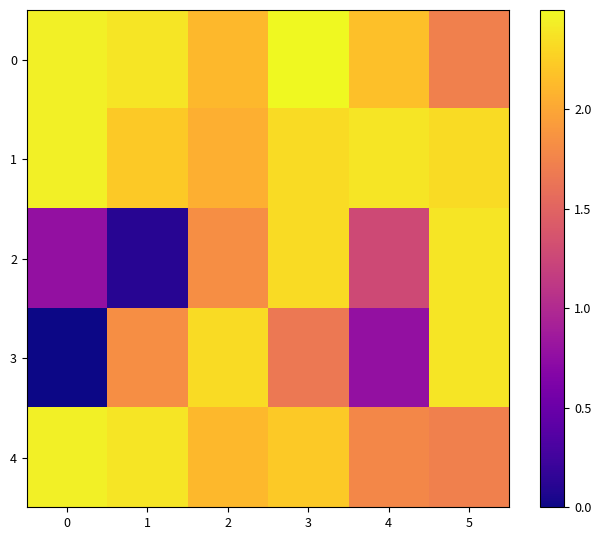

Which series has the largest range (max minus min)?

3